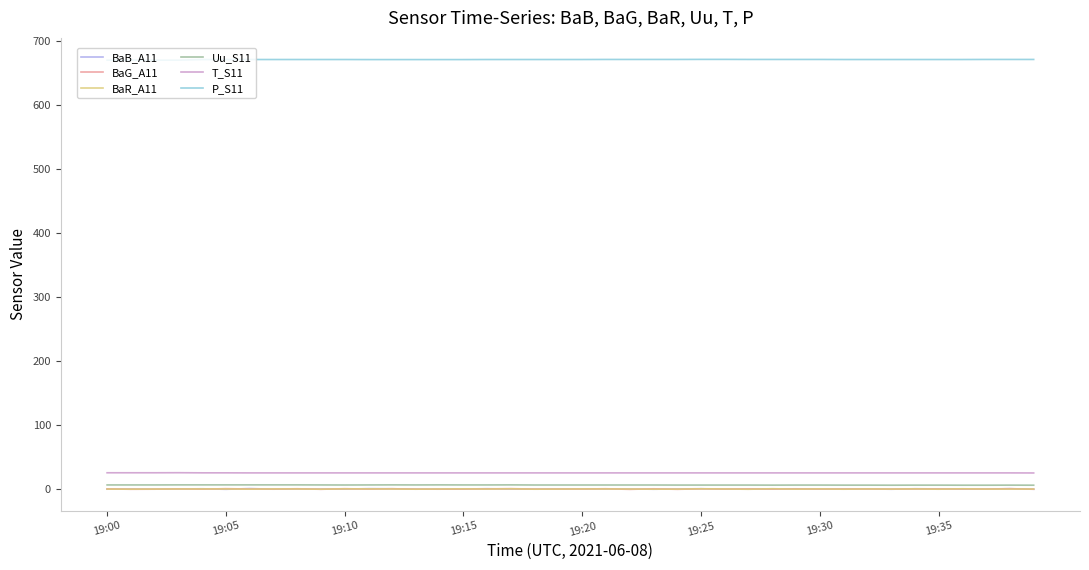

What is the maximum value shown in the chart?

670.9